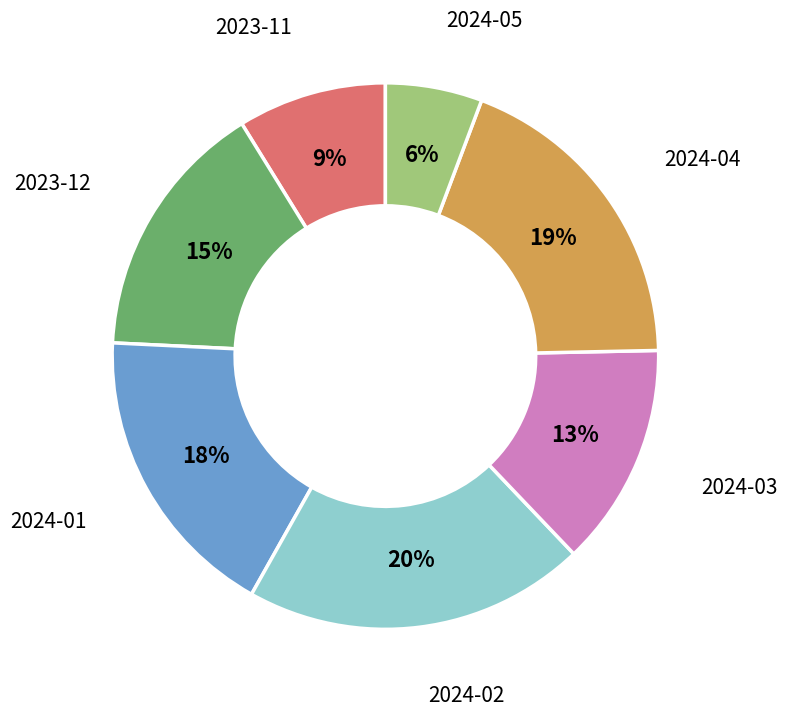

Count the number of slices in the pie.

7